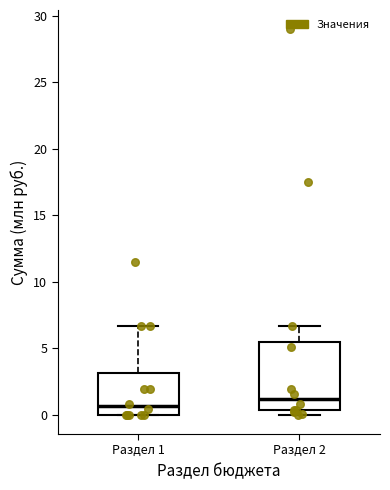

Where is the lower edge of the box for Раздел 2 on the y-axis? The values are not printed on the chart, so give them approximately, as read against the axis.

0.5